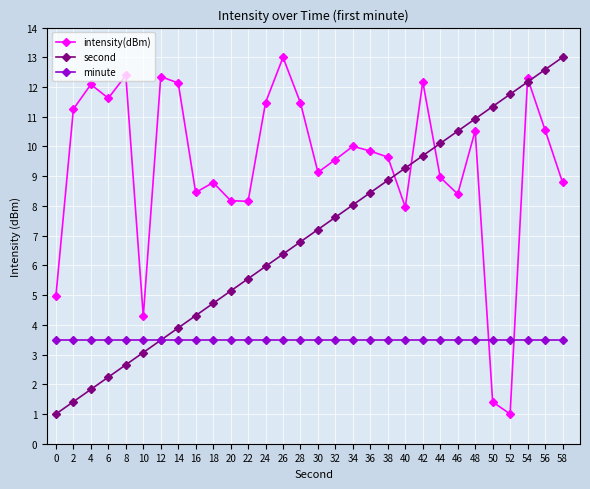

What is the minimum value for intensity(dBm)?

1.0